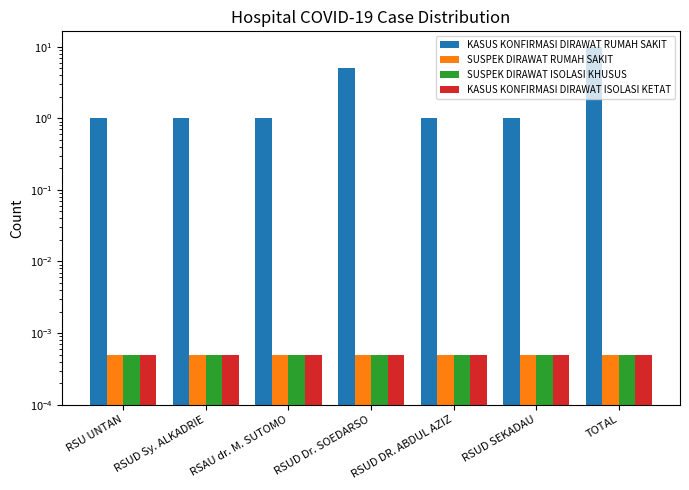

Rank the series at TOTAL from highest to lowest value.

KASUS KONFIRMASI DIRAWAT RUMAH SAKIT, SUSPEK DIRAWAT RUMAH SAKIT, SUSPEK DIRAWAT ISOLASI KHUSUS, KASUS KONFIRMASI DIRAWAT ISOLASI KETAT